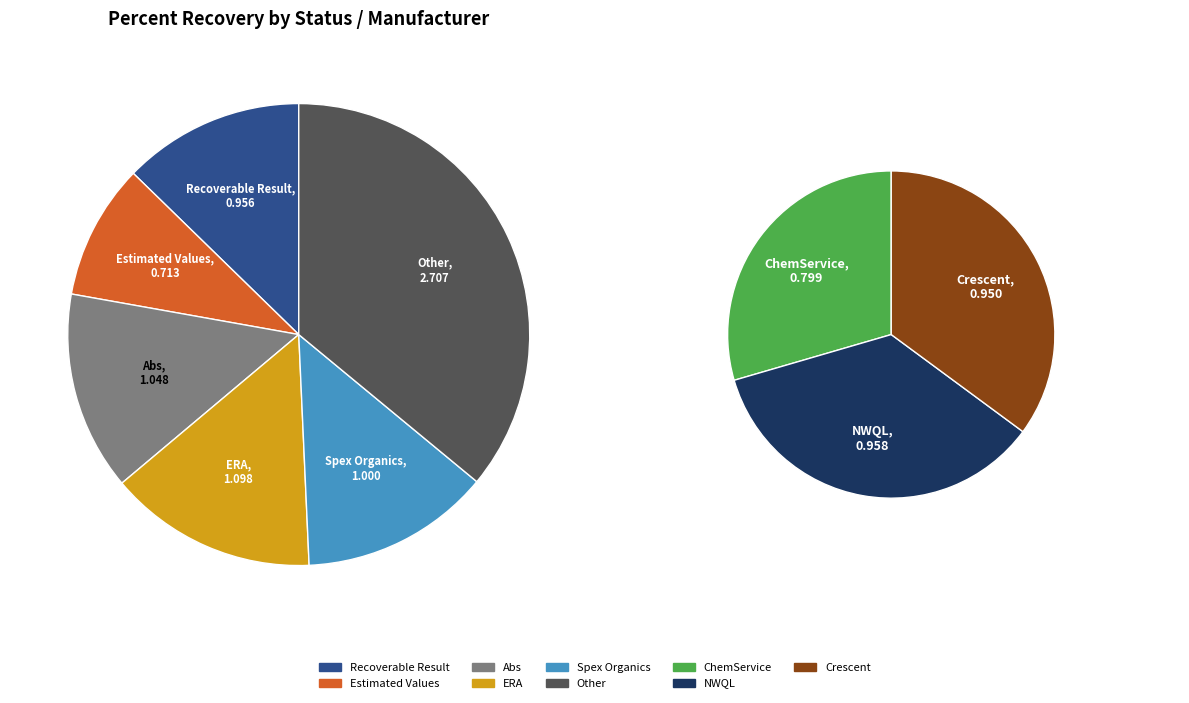

To the nearest percent, what is the combined percentage of Spex Organics and Crescent?

26%